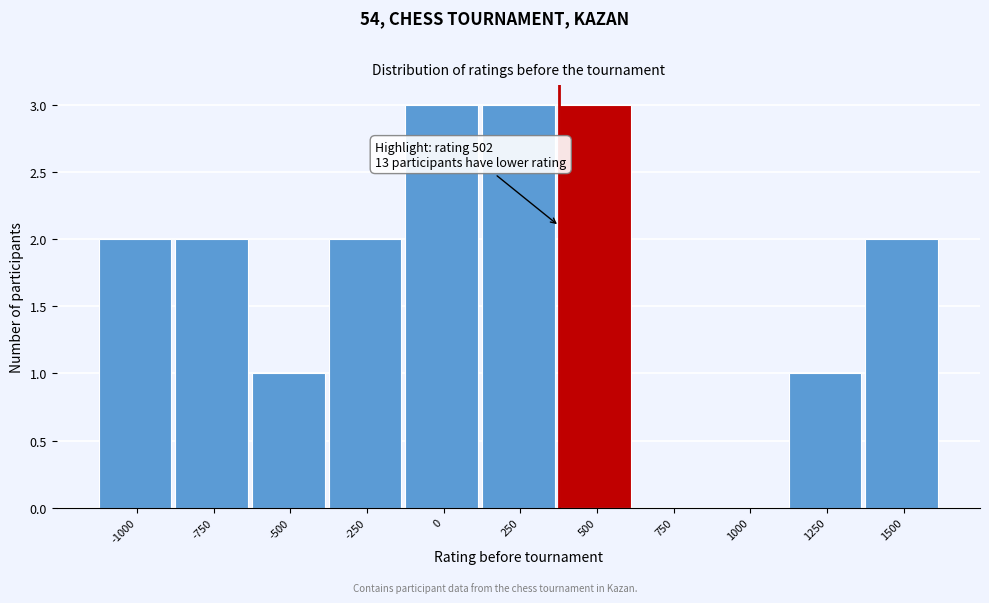

Reading left to right, extract all data points from this chart.

-1000=2	-750=2	-500=1	-250=2	0=3	250=3	500=3	750=0	1000=0	1250=1	1500=2